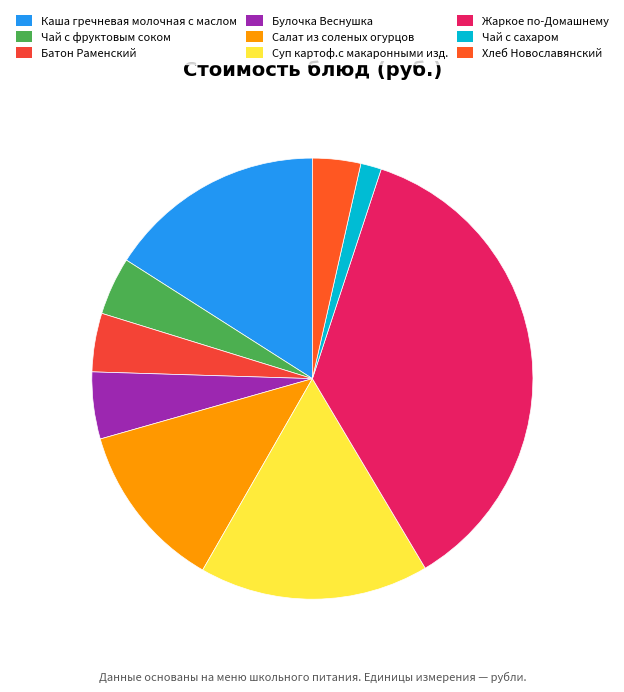

To the nearest percent, what portion does Салат из соленых огурцов represent?

12%